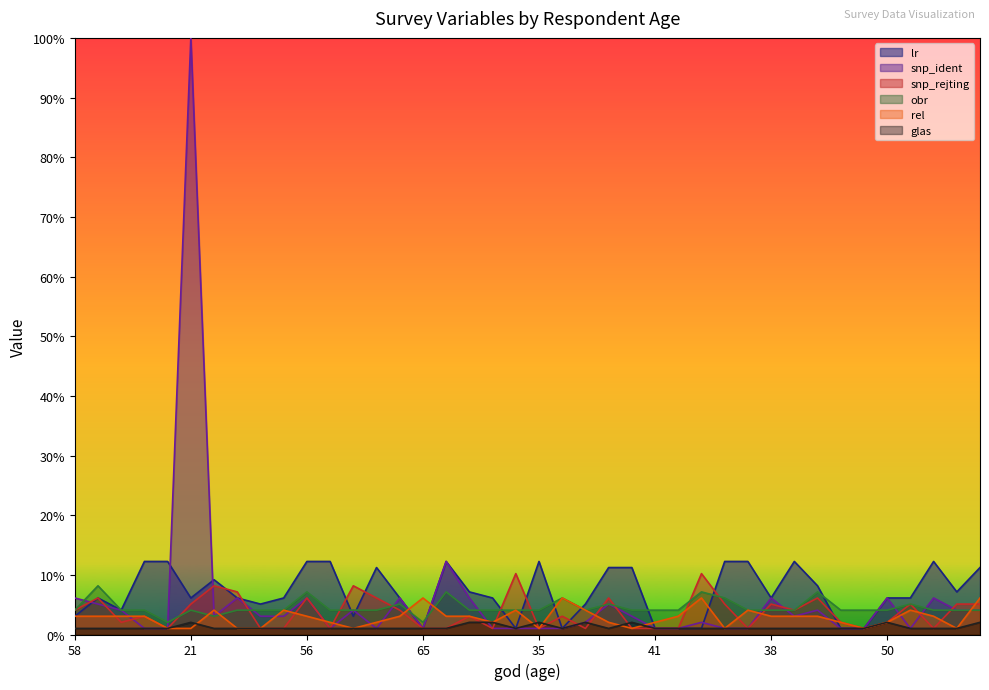

True or false: obr has more than 0 interior local peaks.

True